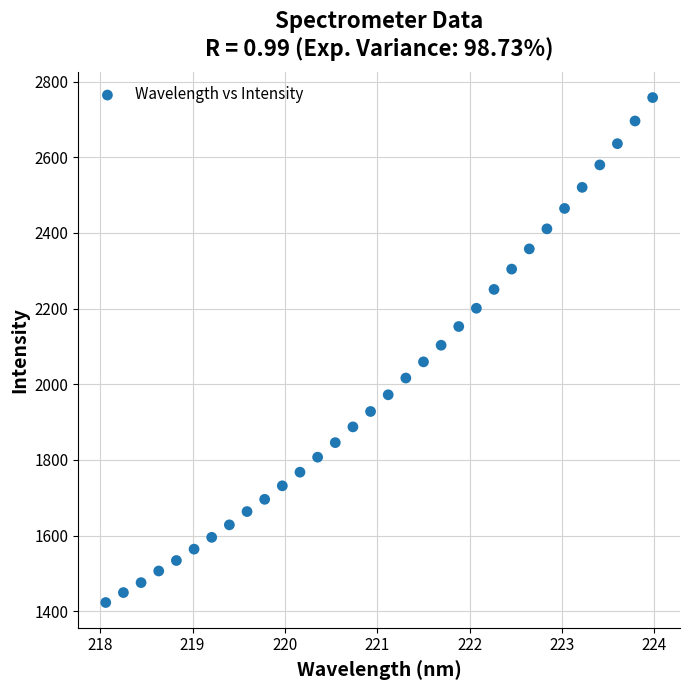

What is the range of X values (max minus min)?

5.9